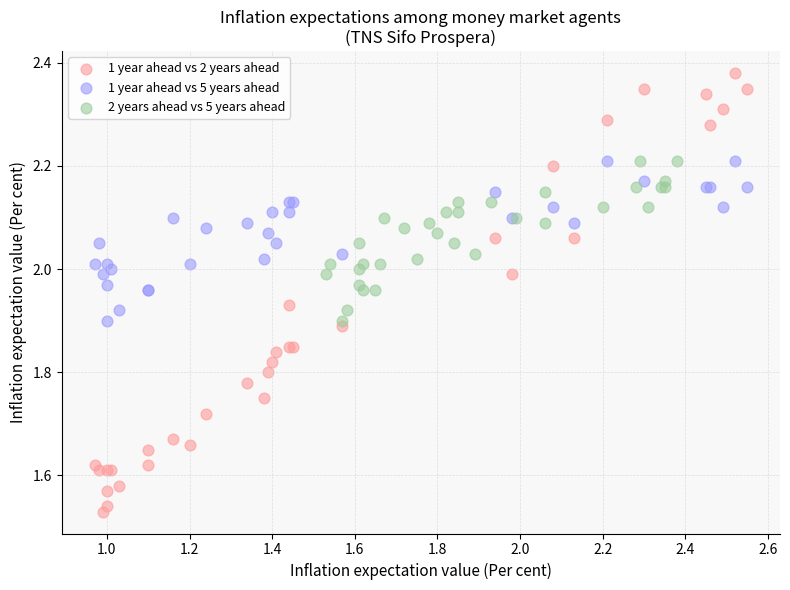

Which series has the widest spread of Y values?

1 year ahead vs 2 years ahead